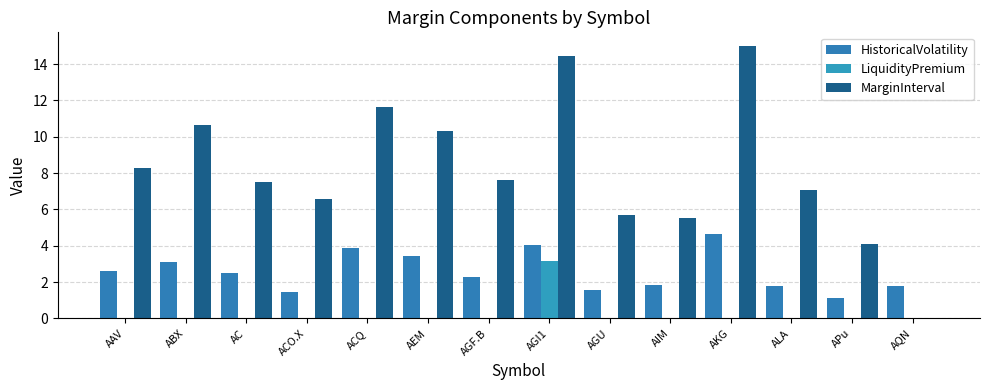

What is the maximum value shown in the chart?

15.0